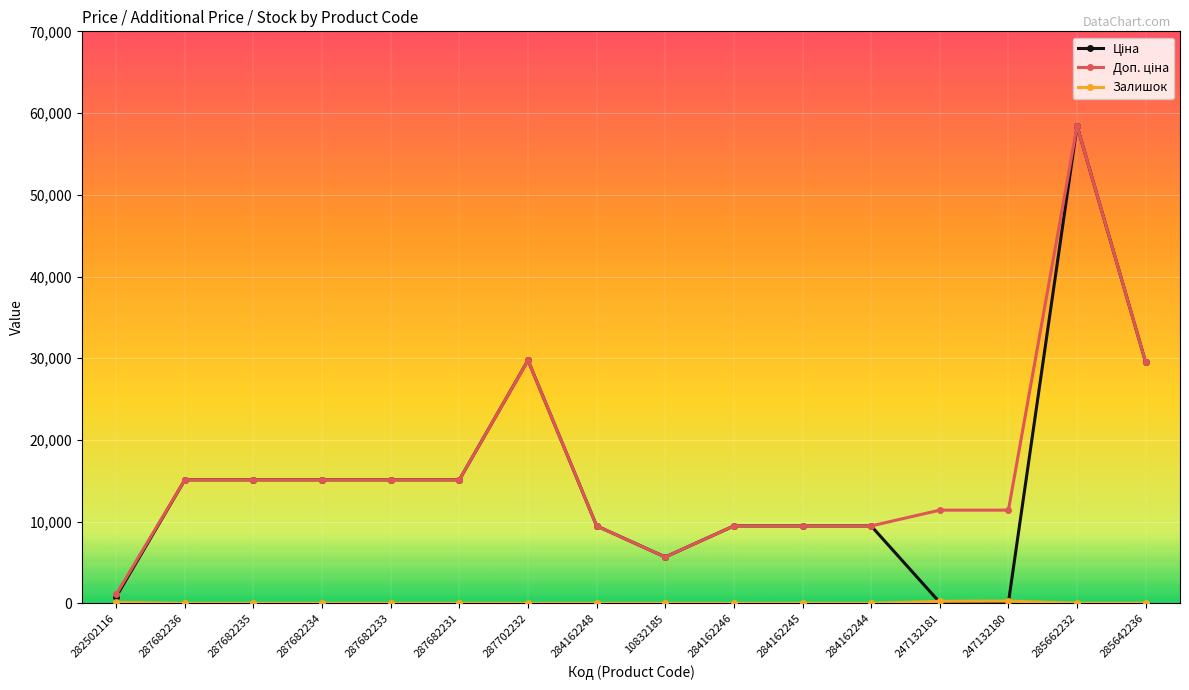

What is the spread (max minus min) of values at 287682234?

15120.0